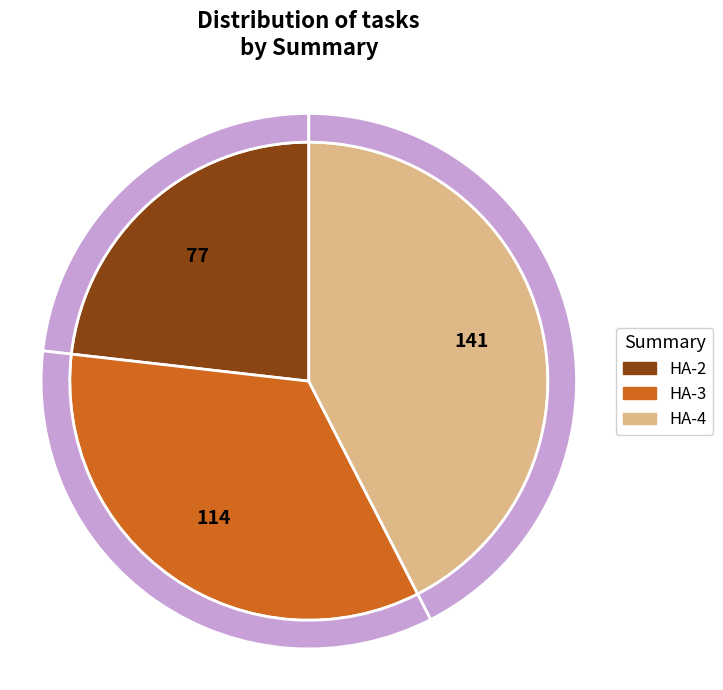

To the nearest percent, what portion does HA-3 represent?

34%